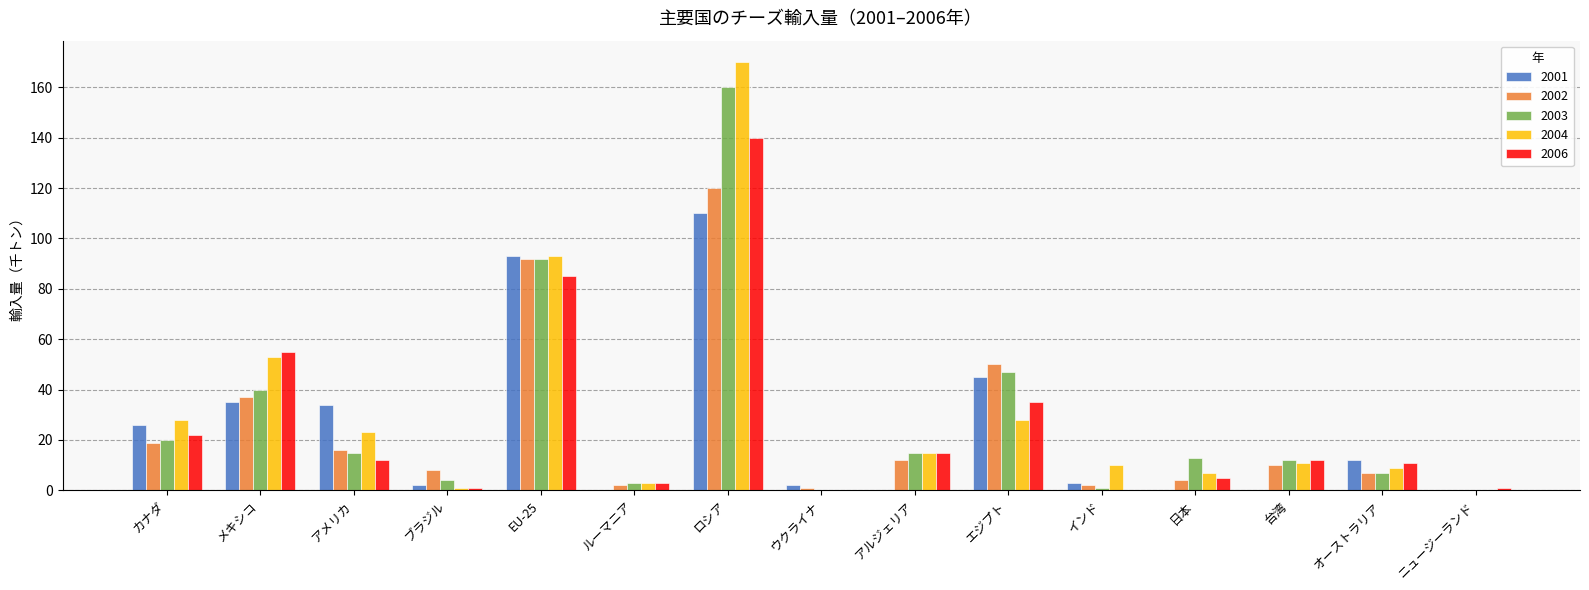

What is the approximate value of 2001 at カナダ?

26